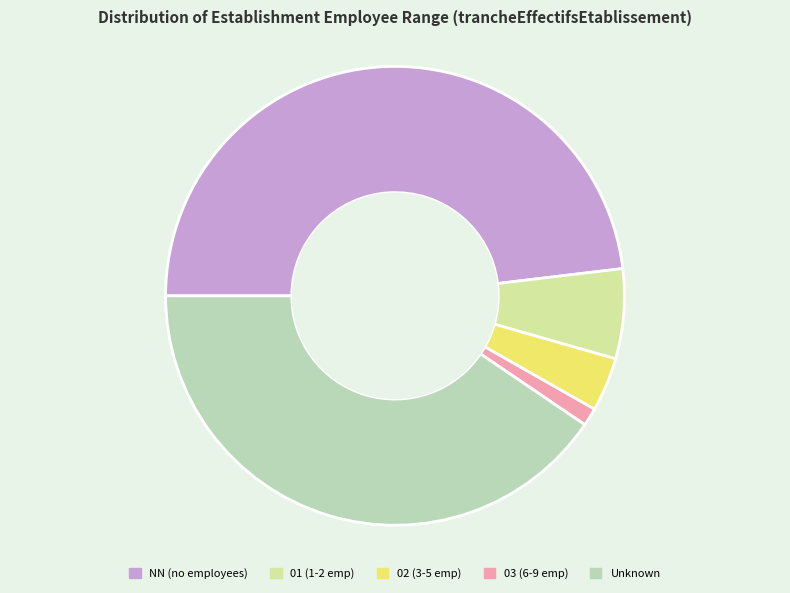

Does any single category account for the majority?

No